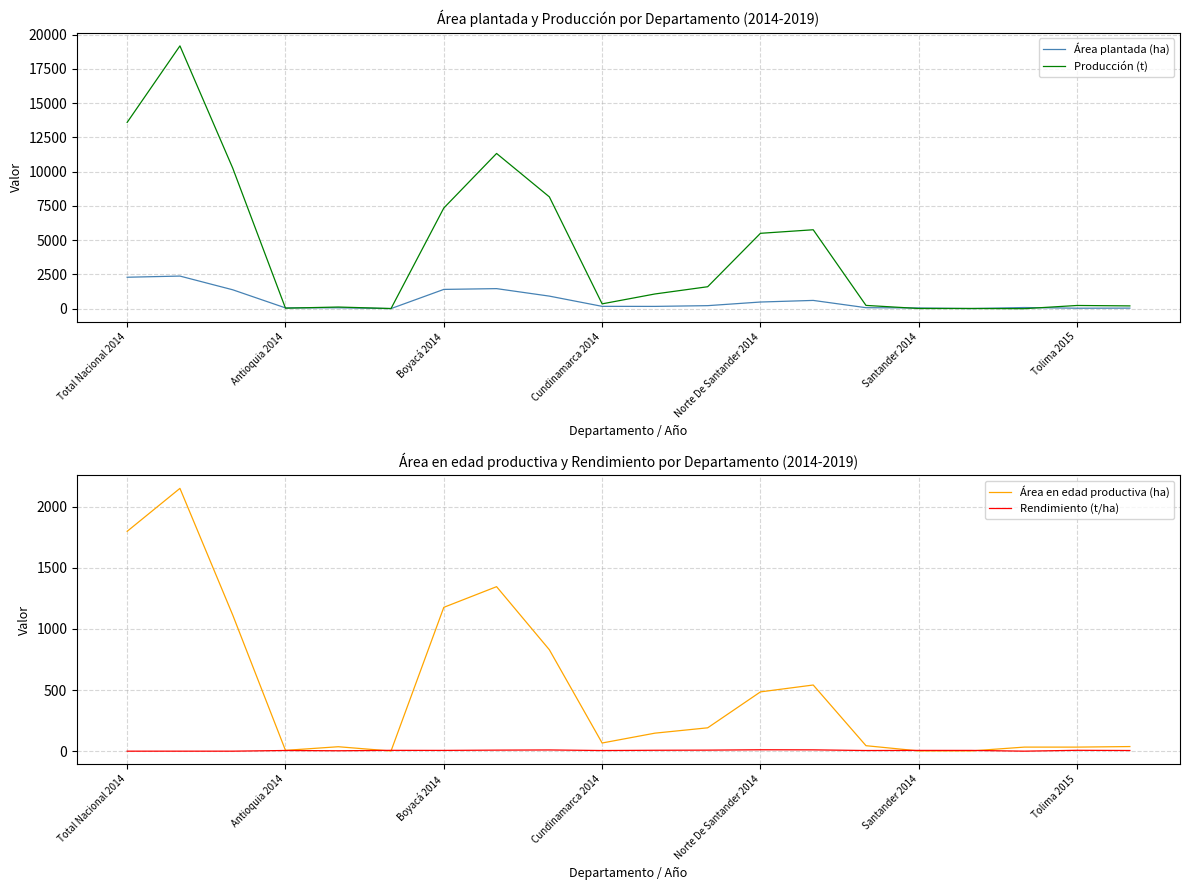

True or false: Producción (t) has a value of 36.3 at Antioquia 2014.

True